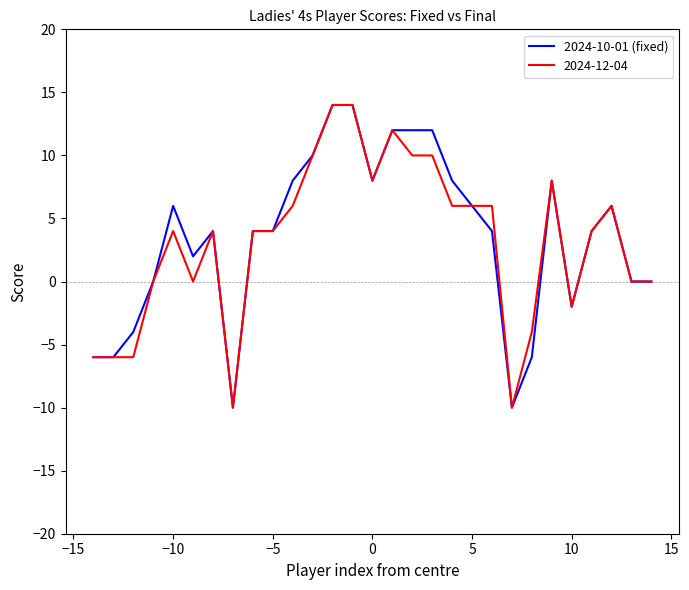

What is the minimum value shown in the chart?

-10